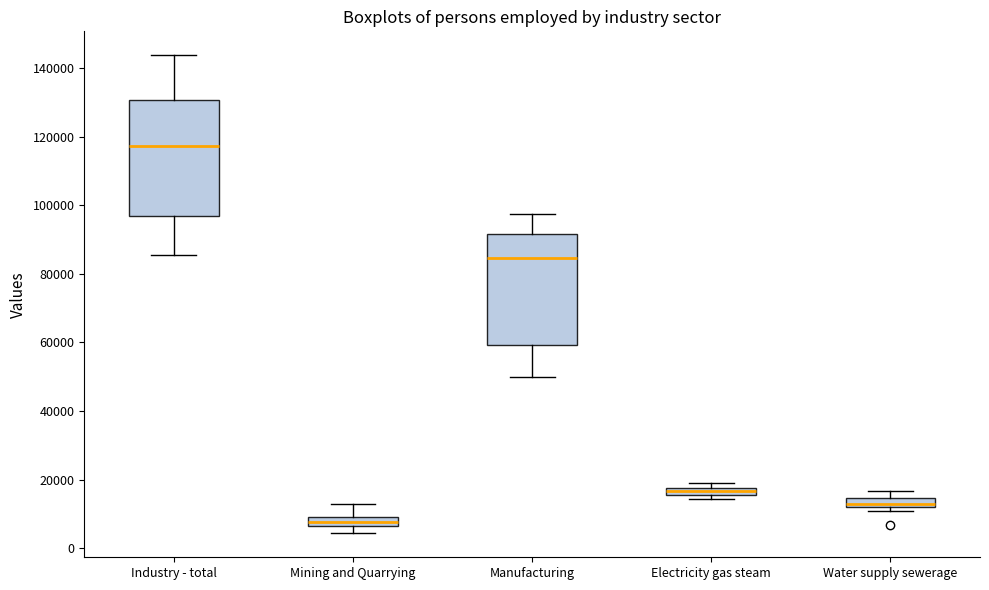

Where is the lower edge of the box for Manufacturing on the y-axis? The values are not printed on the chart, so give them approximately, as read against the axis.

60000